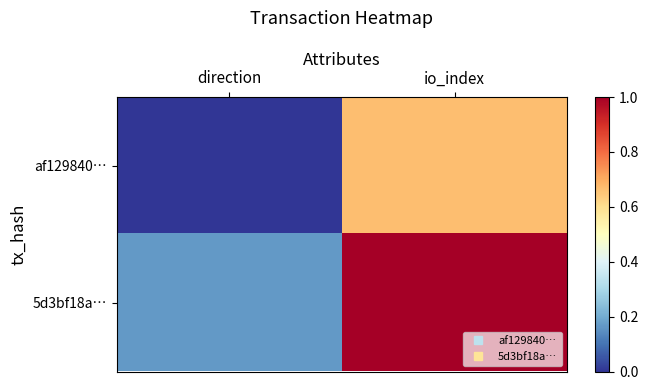

List the series in order of their peak value, highest first.

5d3bf18a…, af129840…